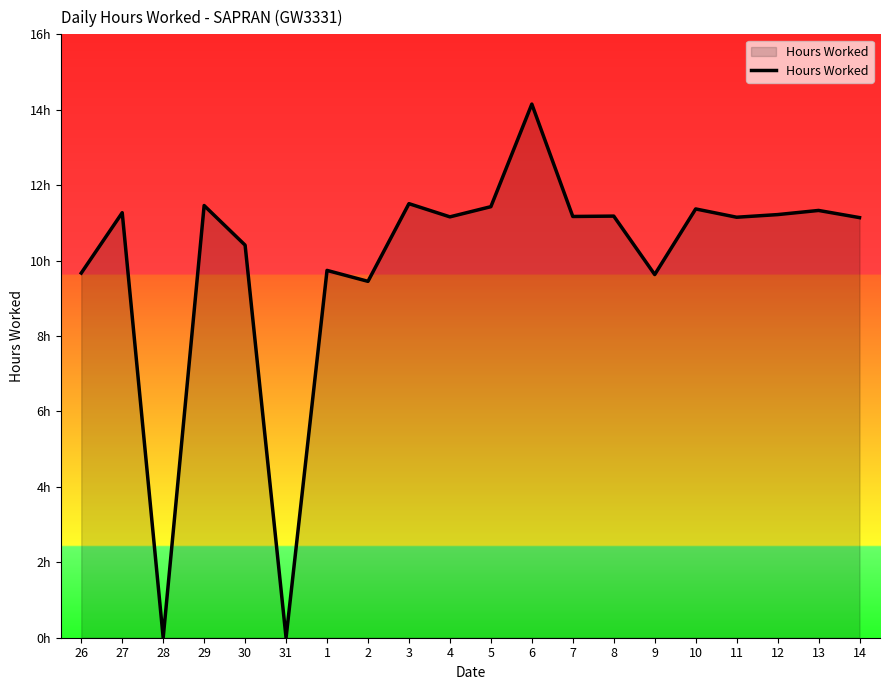

Does the chart display data point markers on the line(s)?

No